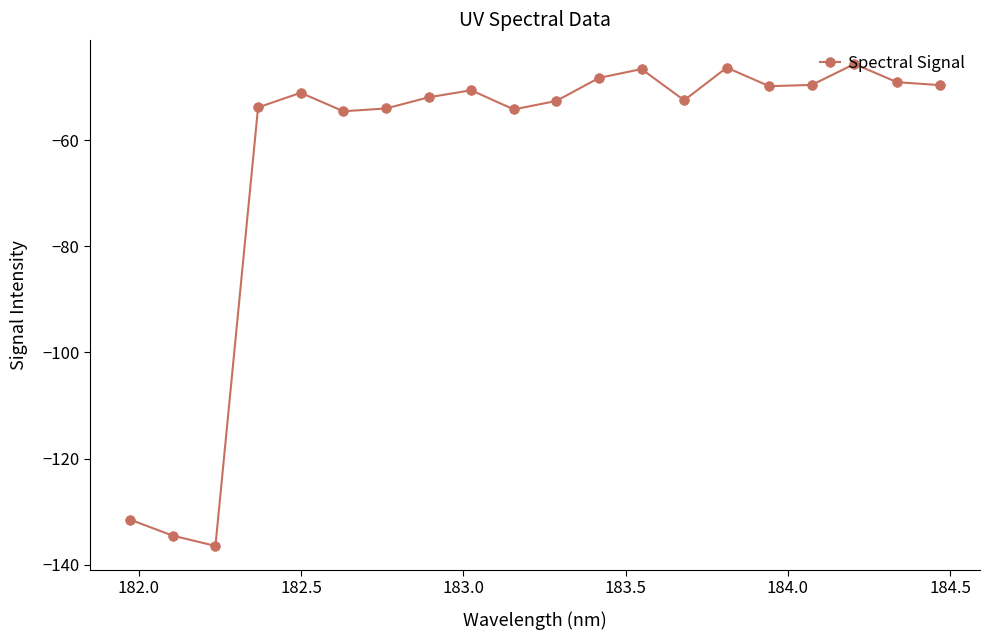

What is the value of the 7th point from the left?

-54.0